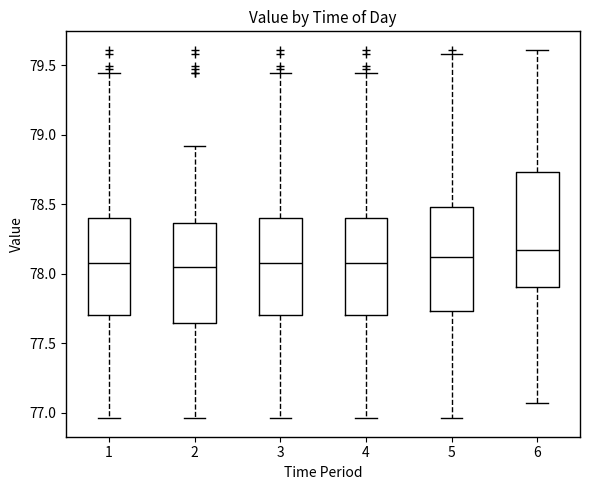

Reading left to right, transcribe this box plot: for each box, give where its median line is, the range the box spans, and where its two whiskers end, as read against the y-axis. The values are not printed on the chart, so give them approximately, as read against the axis.

1: median 78.10, box 77.70 to 78.40, whiskers 76.95 to 79.45
2: median 78.05, box 77.65 to 78.35, whiskers 76.95 to 78.90
3: median 78.10, box 77.70 to 78.40, whiskers 76.95 to 79.45
4: median 78.10, box 77.70 to 78.40, whiskers 76.95 to 79.45
5: median 78.10, box 77.75 to 78.50, whiskers 76.95 to 79.60
6: median 78.15, box 77.90 to 78.75, whiskers 77.05 to 79.60